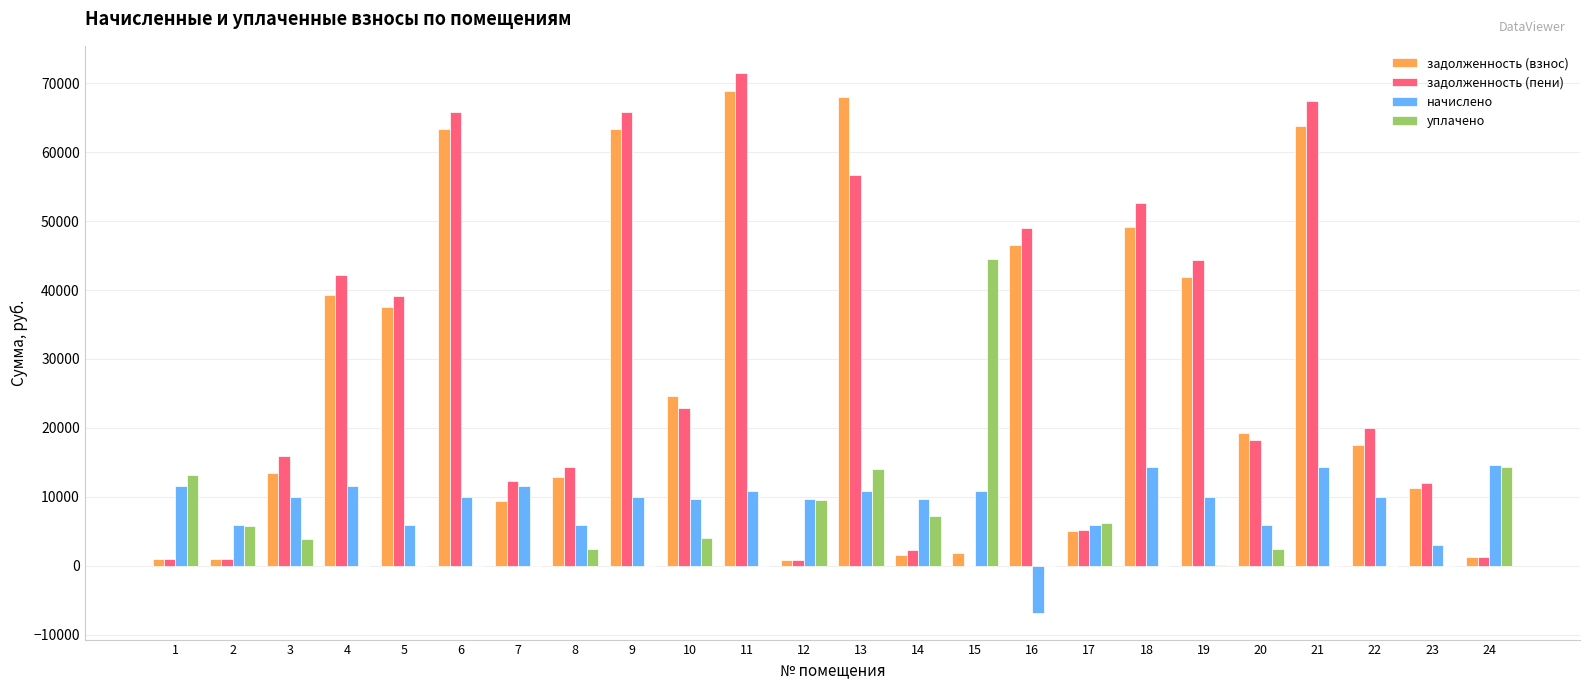

How many groups of bars are there?

24